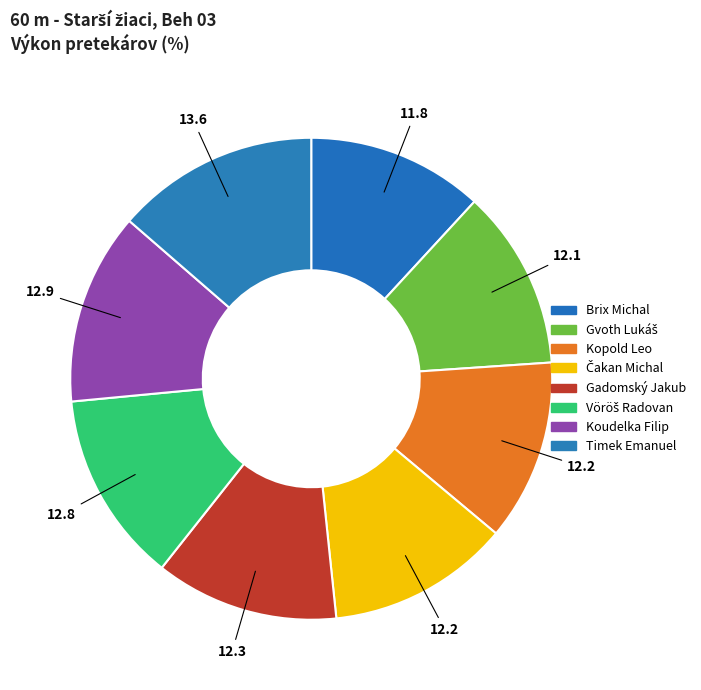

To the nearest percent, what portion does Gvoth Lukáš represent?

12%